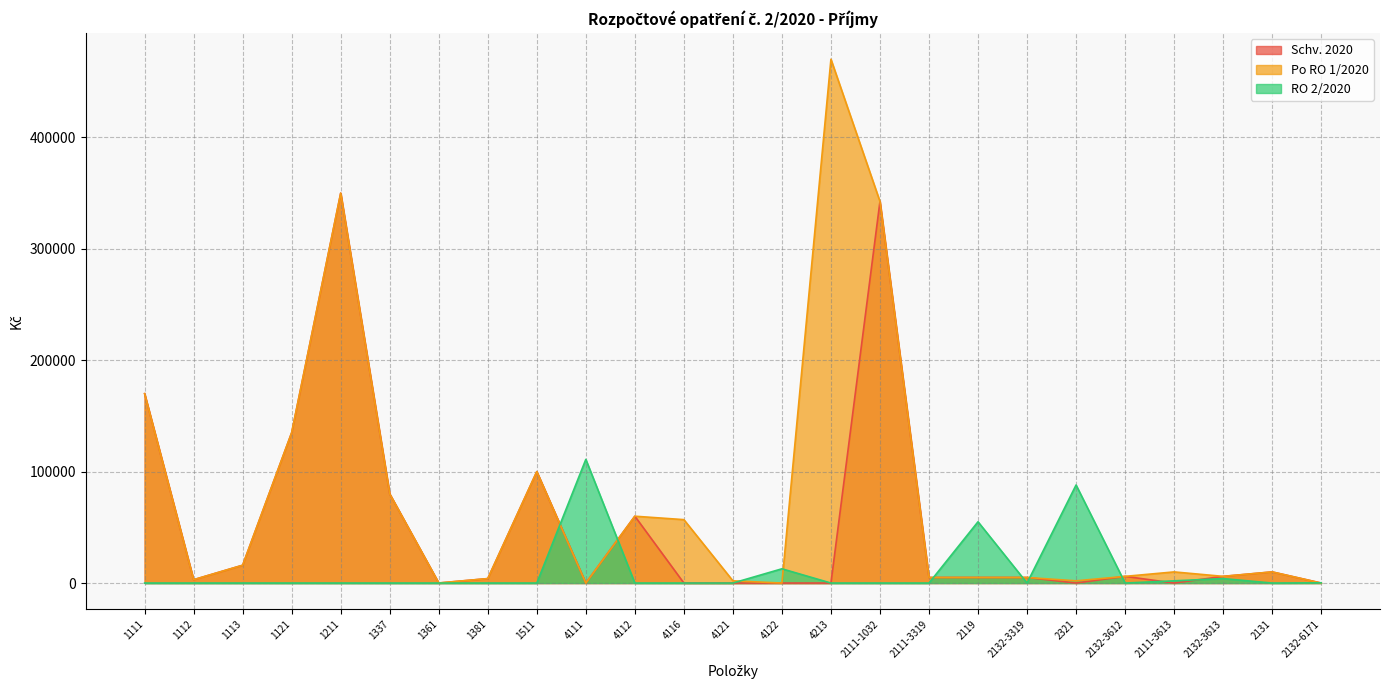

What is the label of the 16th point from the left?

2111-1032